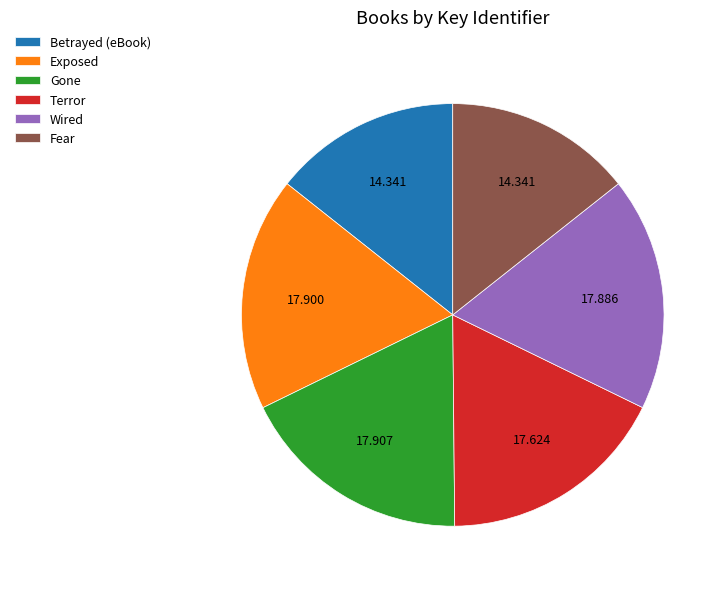

Does Terror account for over 50% of the chart?

No